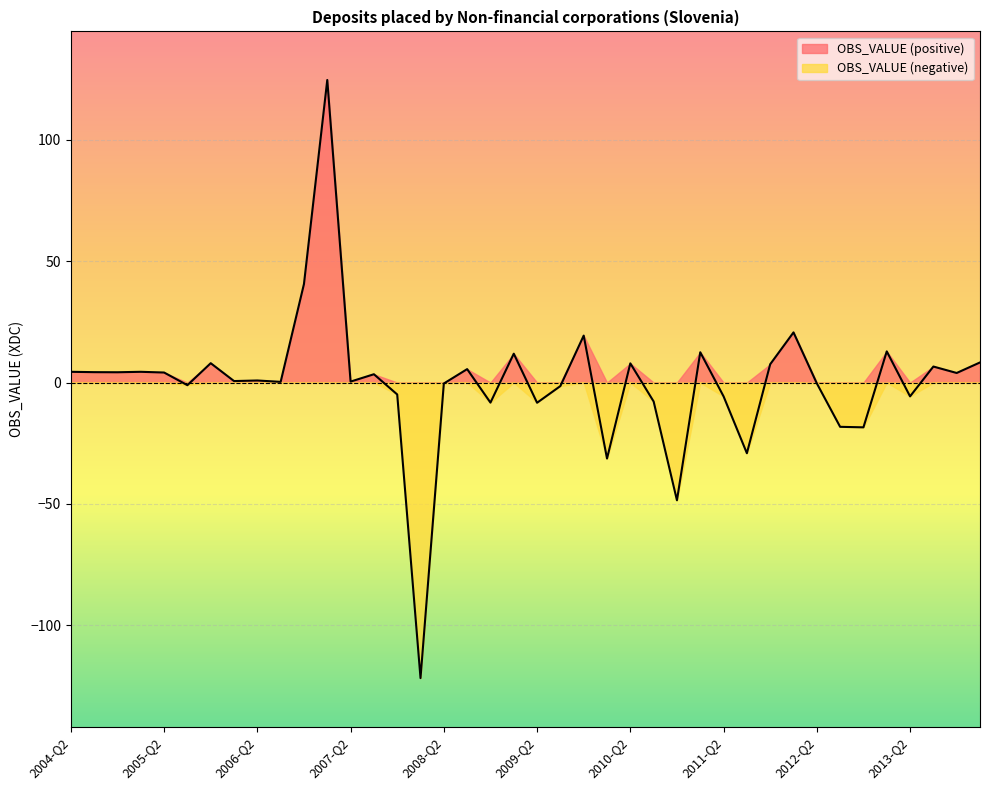

Rank the series by their maximum value, from lowest to highest.

OBS_VALUE (negative), OBS_VALUE (positive)